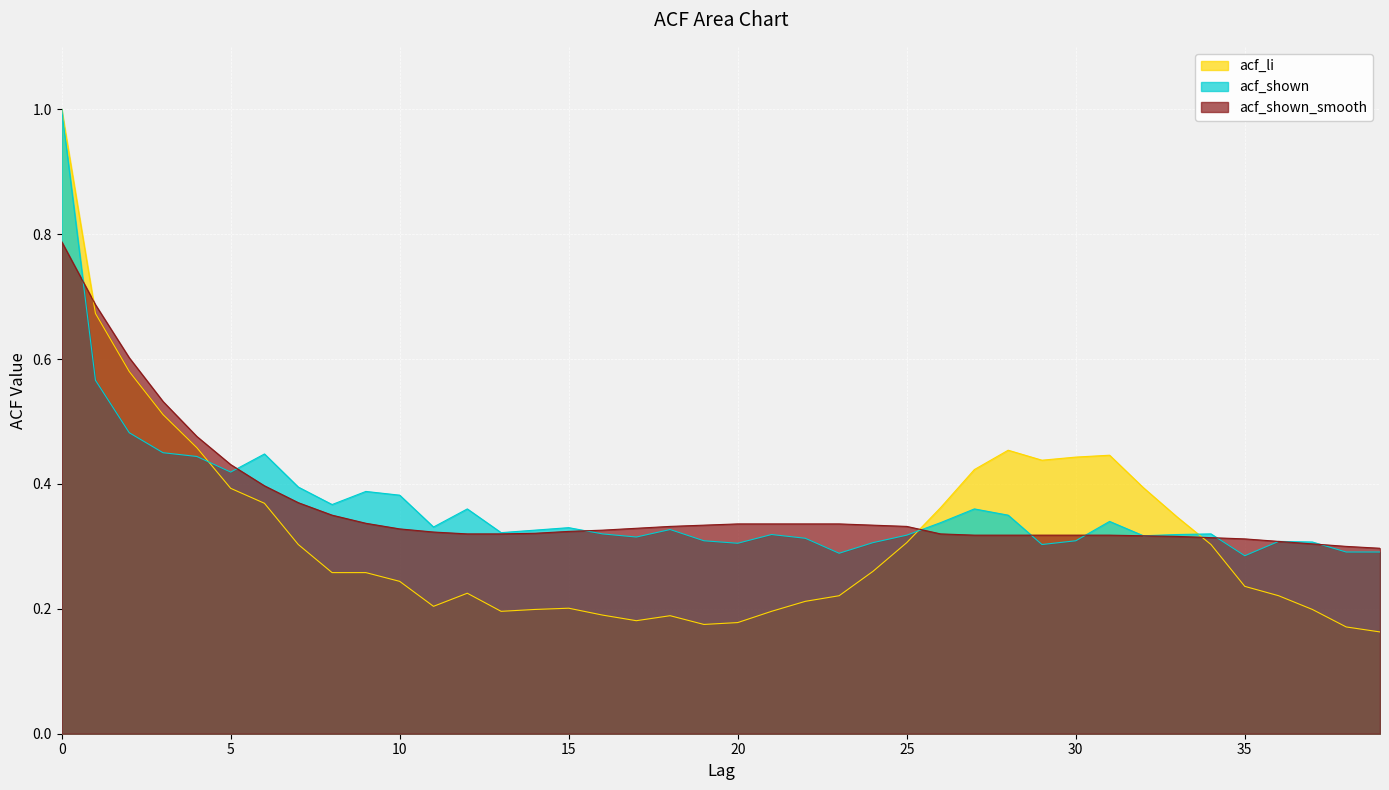

Reading right to left, extract all data points from this chart.

acf_li: 0.2	0.2	0.2	0.2	0.2	0.3	0.3	0.4	0.4	0.4	0.4	0.5	0.4	0.4	0.3	0.3	0.2	0.2	0.2	0.2	0.2	0.2	0.2	0.2	0.2	0.2	0.2	0.2	0.2	0.2	0.3	0.3	0.3	0.4	0.4	0.5	0.5	0.6	0.7	1.0
acf_shown: 0.3	0.3	0.3	0.3	0.3	0.3	0.3	0.3	0.3	0.3	0.3	0.3	0.4	0.3	0.3	0.3	0.3	0.3	0.3	0.3	0.3	0.3	0.3	0.3	0.3	0.3	0.3	0.4	0.3	0.4	0.4	0.4	0.4	0.4	0.4	0.4	0.5	0.5	0.6	1.0
acf_shown_smooth: 0.3	0.3	0.3	0.3	0.3	0.3	0.3	0.3	0.3	0.3	0.3	0.3	0.3	0.3	0.3	0.3	0.3	0.3	0.3	0.3	0.3	0.3	0.3	0.3	0.3	0.3	0.3	0.3	0.3	0.3	0.3	0.3	0.4	0.4	0.4	0.5	0.5	0.6	0.7	0.8